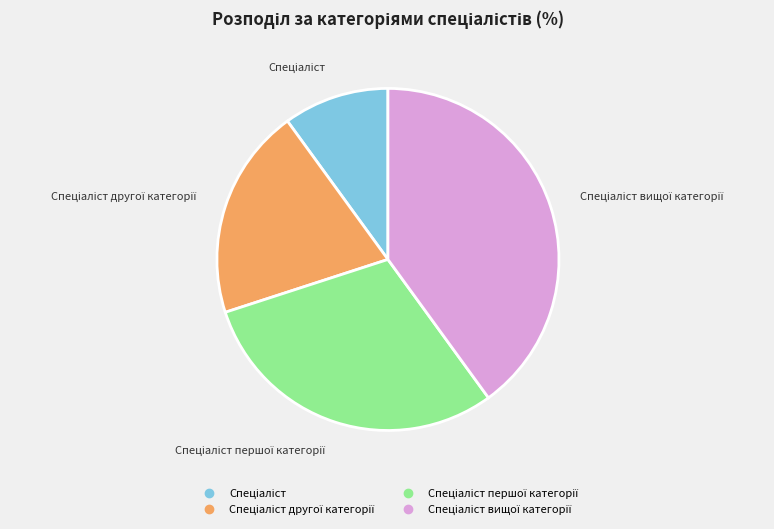

Is there a majority slice in this chart?

No